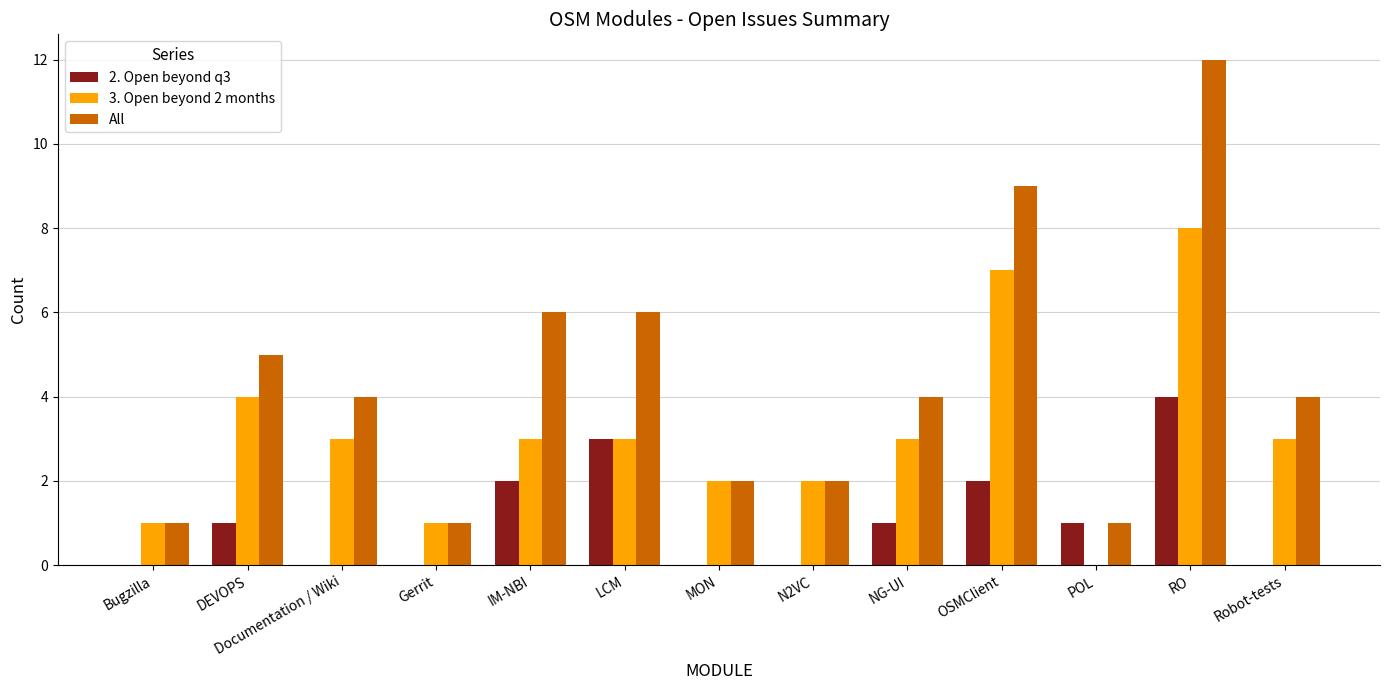

What is the spread (max minus min) of values at LCM?

3